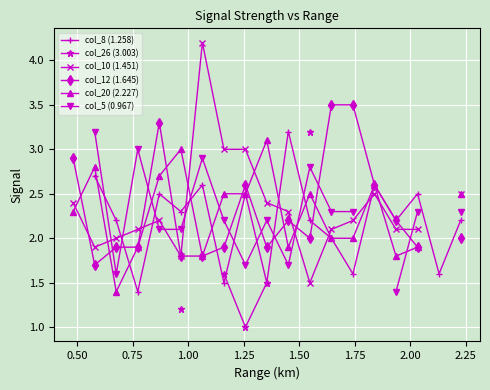

What is the lowest value of the col_12 (1.645) series?

1.7